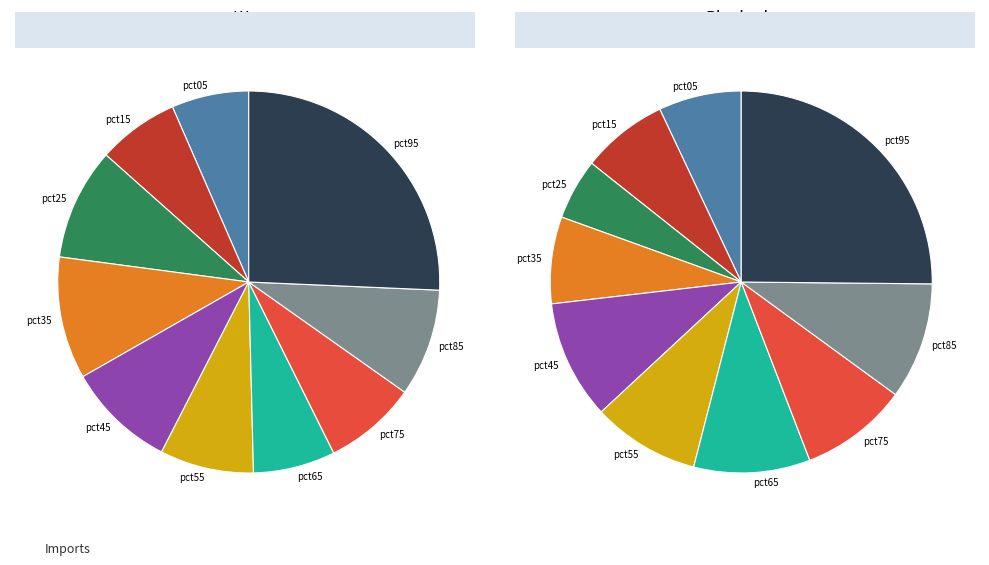

Which has a higher value, pct45 or pct75?

pct45